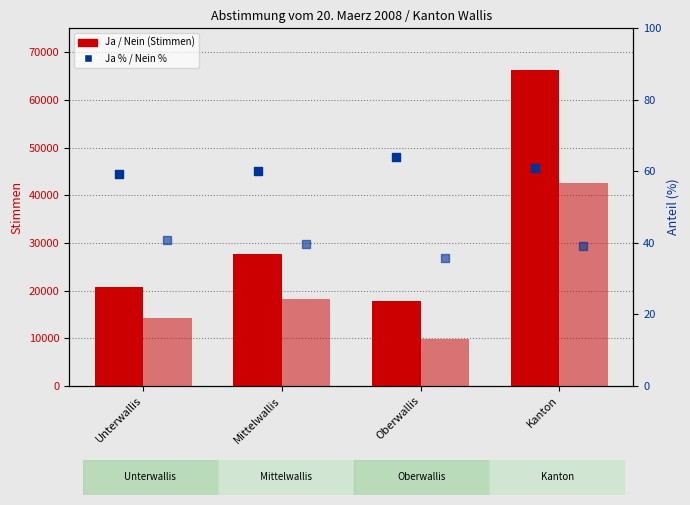

Is the value of Ja % at Oberwallis greater than the value of Nein at Kanton?

No